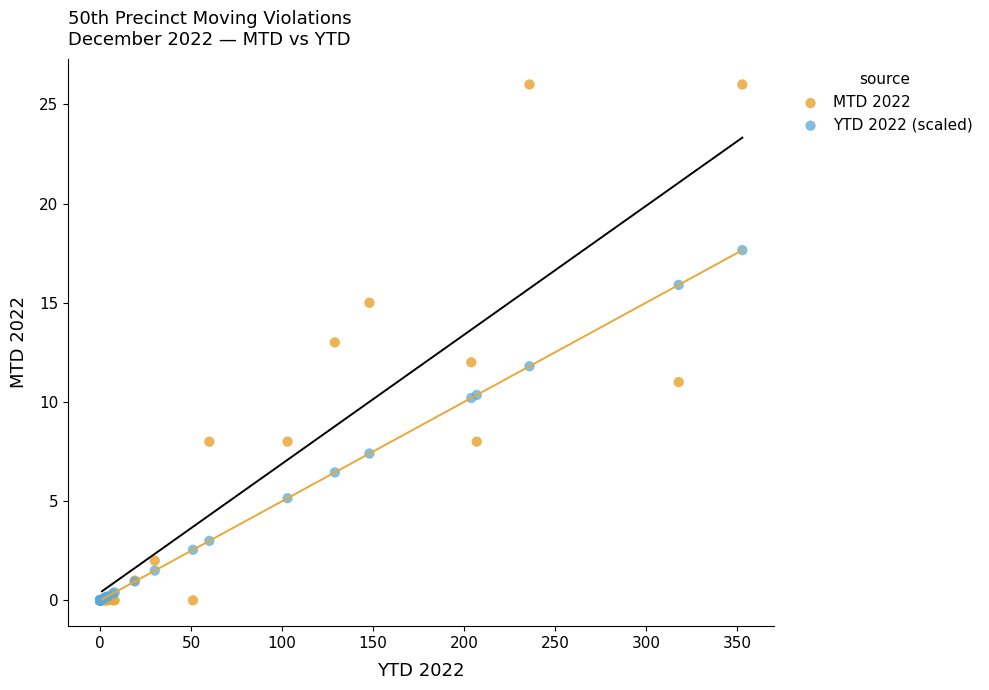

What are all the series names shown in the legend?

MTD 2022, YTD 2022 (scaled)